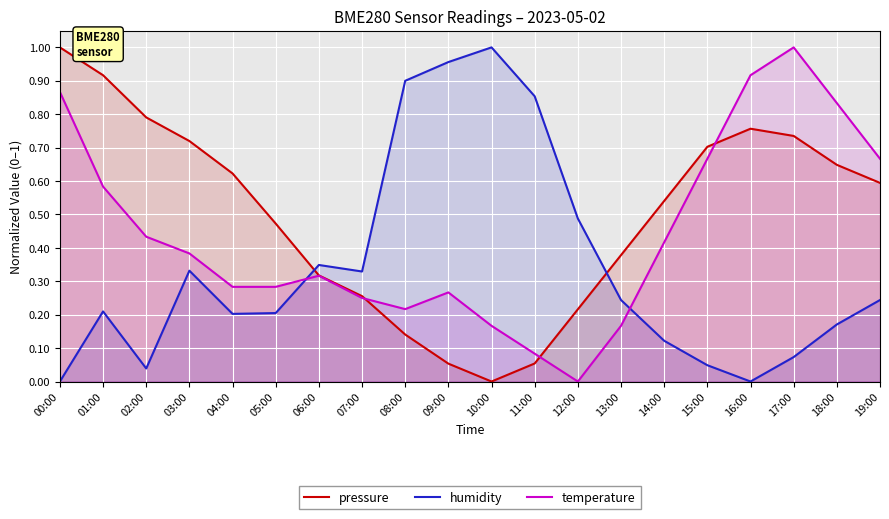

Is it true that humidity equals 0.3 at 07:00?

True